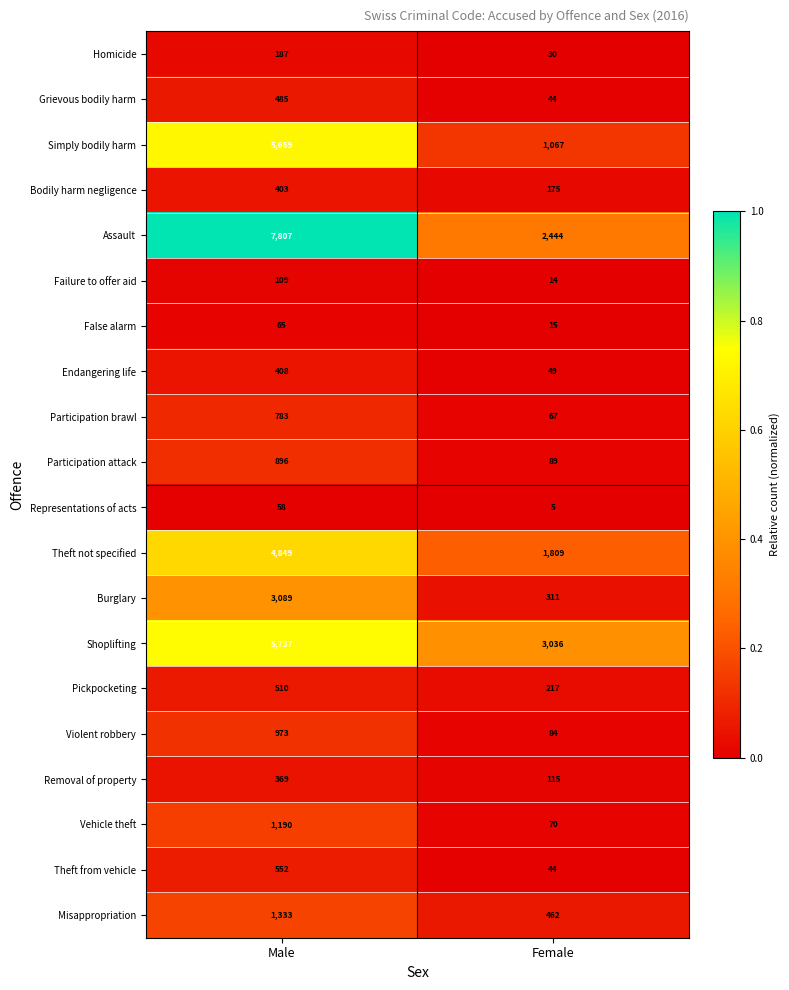

What is the average value of the Failure to offer aid series?

62